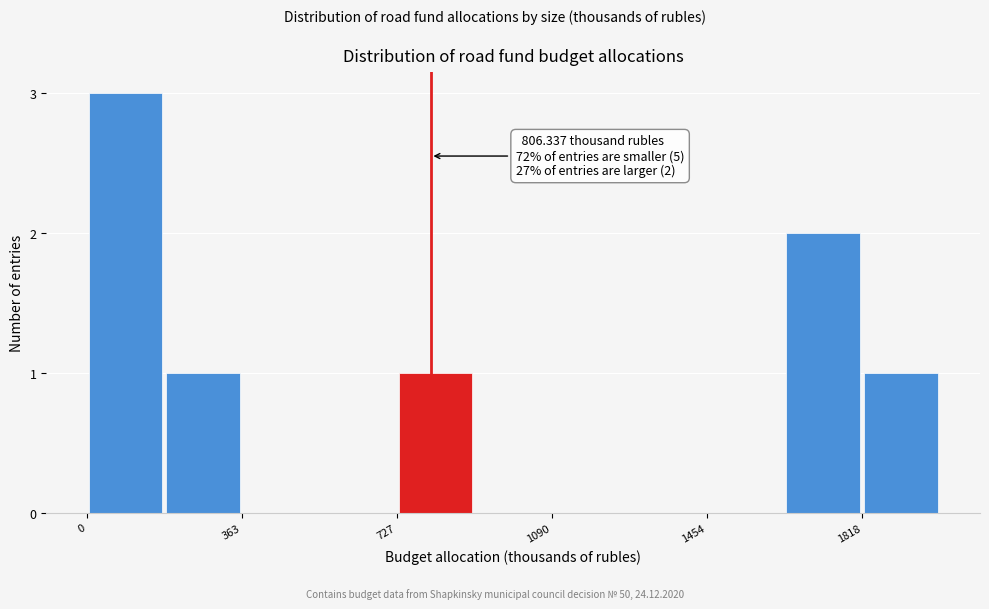

Read against the x-axis, roughly where is the centre of the tallest bar?

100